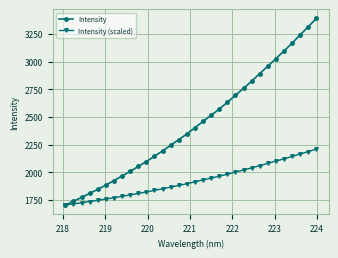

How many lines are shown in the chart?

2